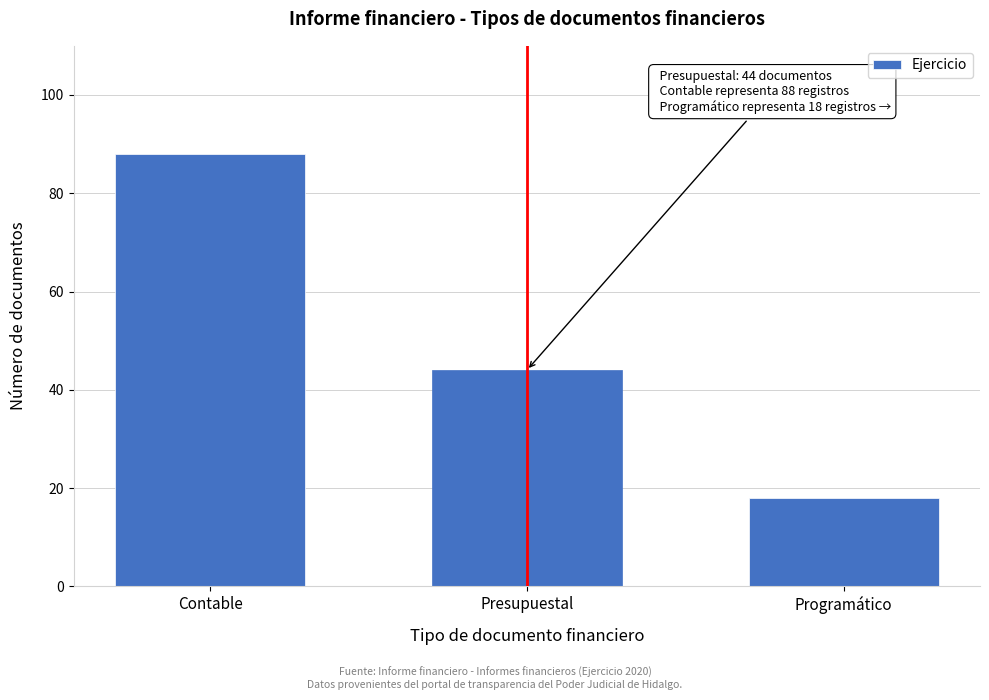

Reading right to left, transcribe all the data shown in this chart.

18	44	88